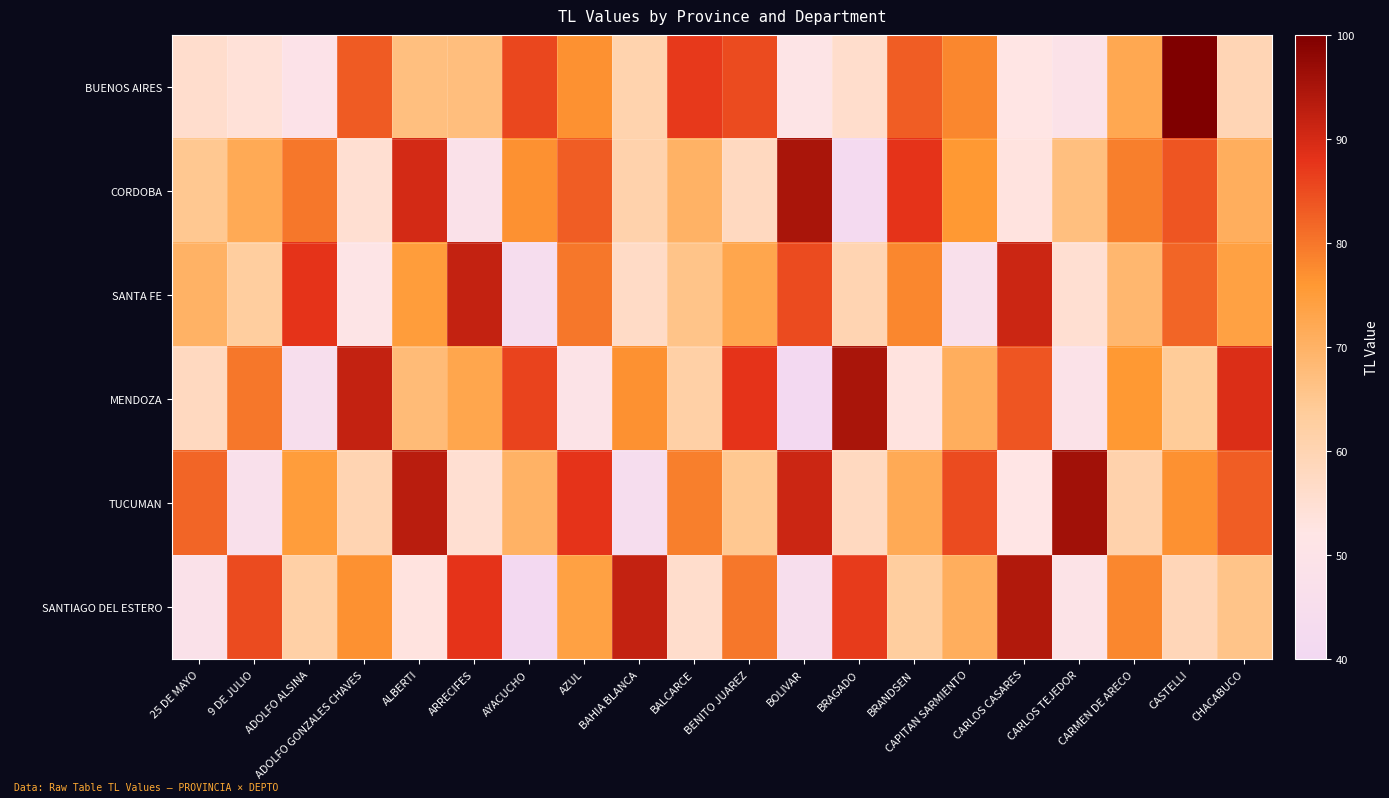

What is the spread (max minus min) of values at BENITO JUAREZ?

30.0